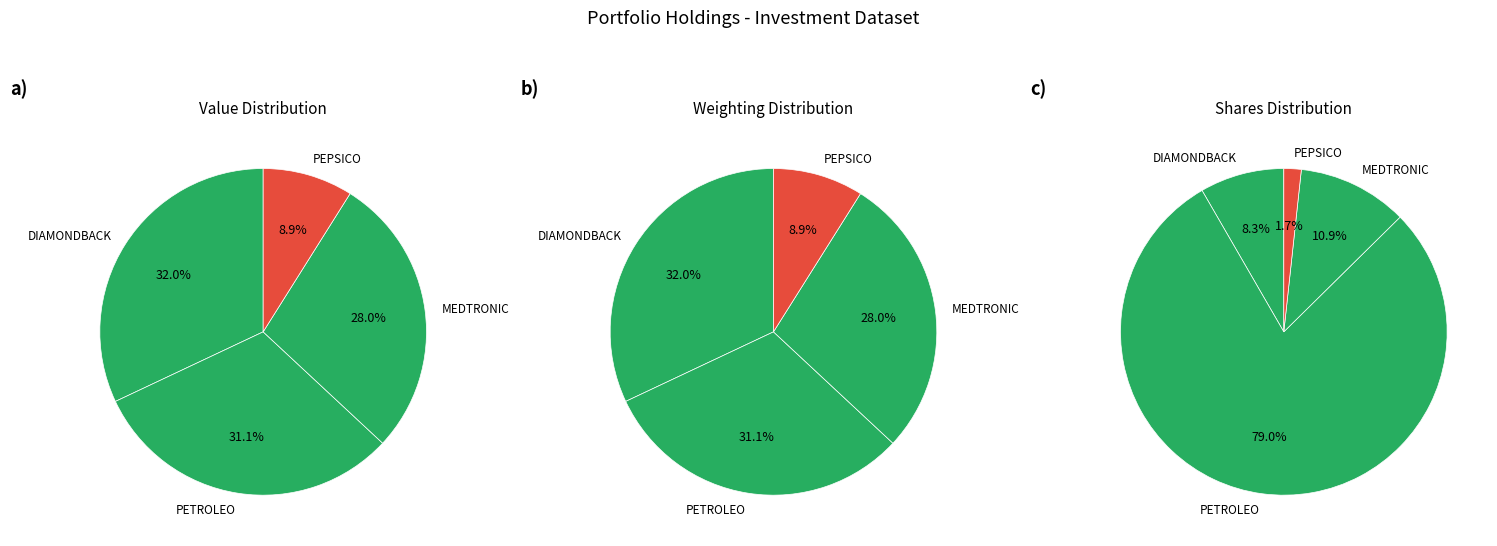

Is there a majority slice in this chart?

No